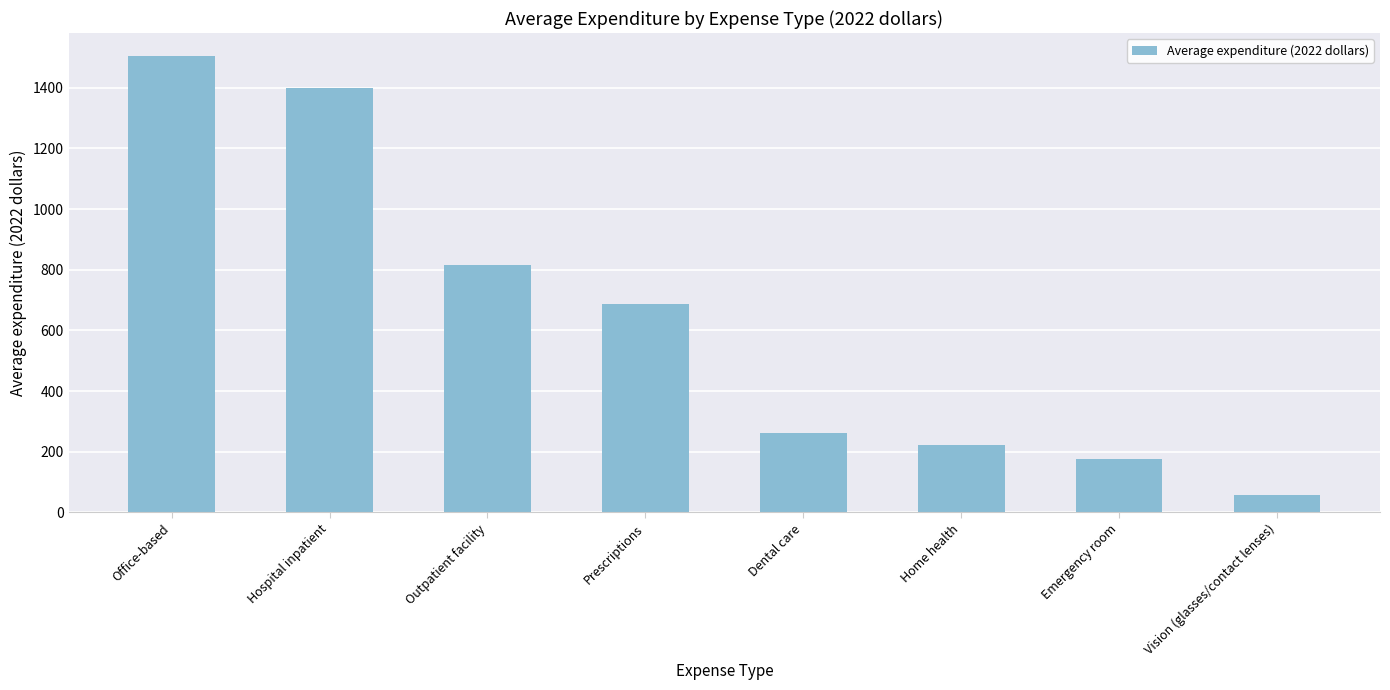

What is the label of the 4th bar from the left?

Prescriptions